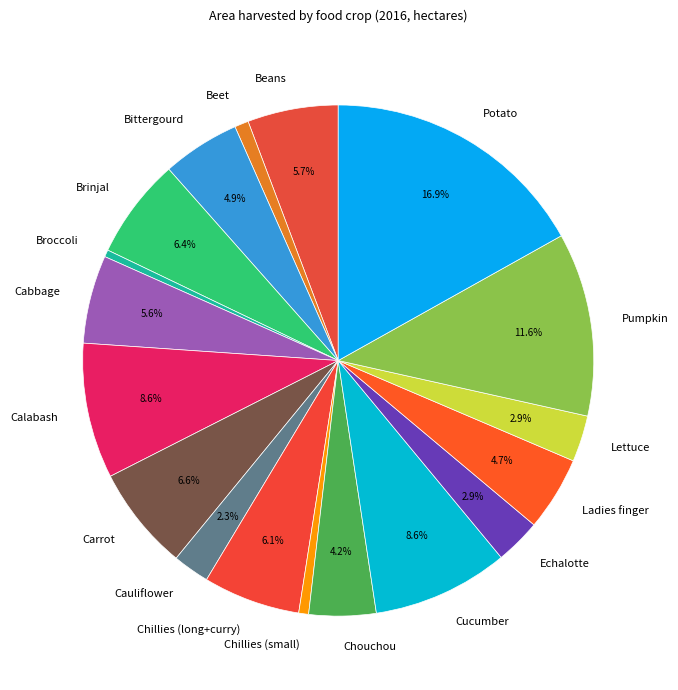

Does any single category account for the majority?

No